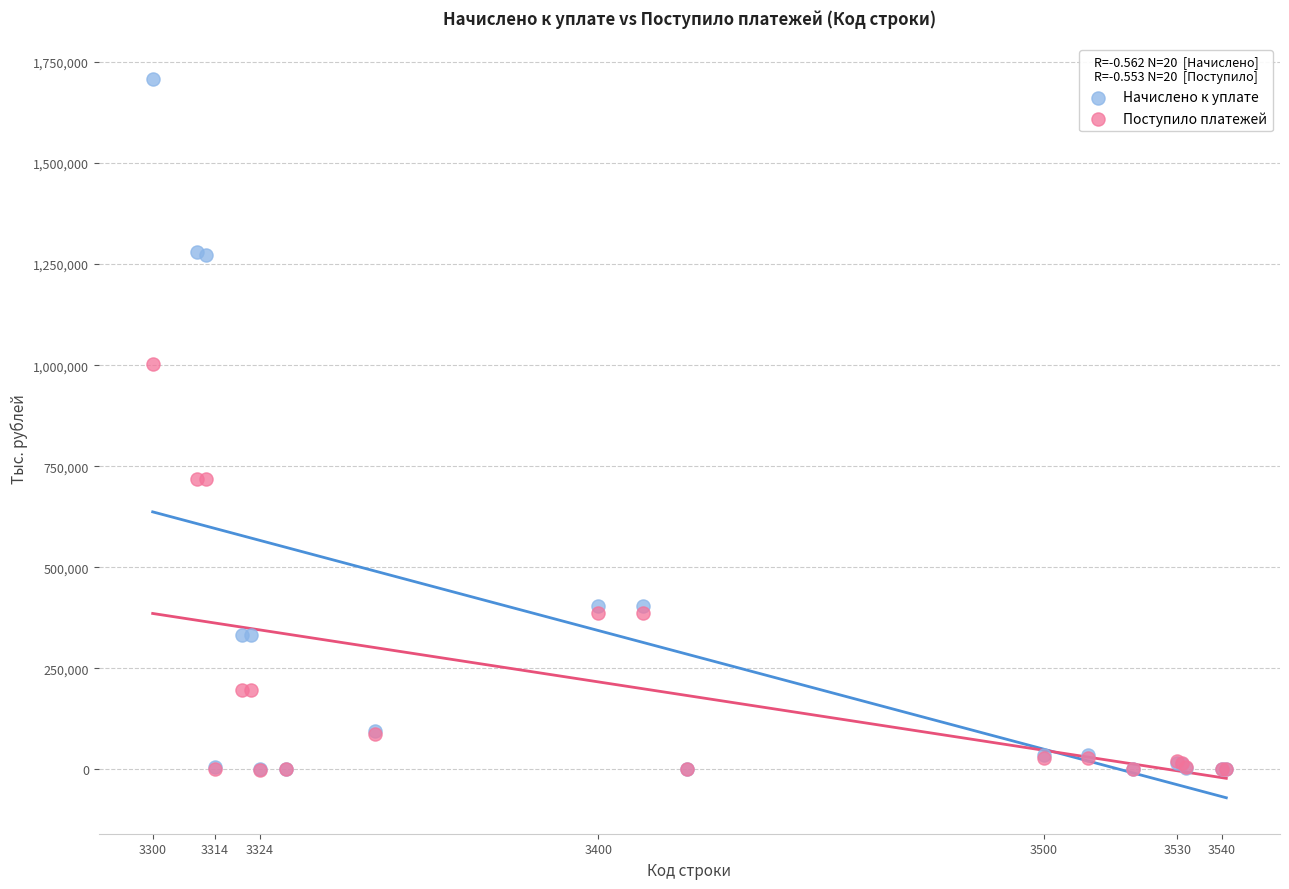

Which series contains the highest Y value?

Начислено к уплате